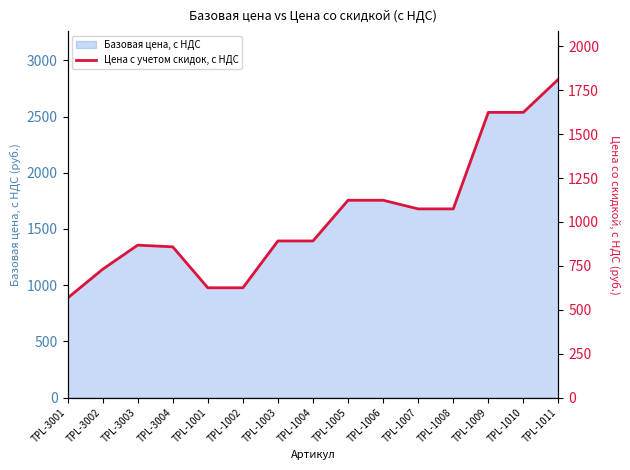

Does the chart display data point markers on the line(s)?

No